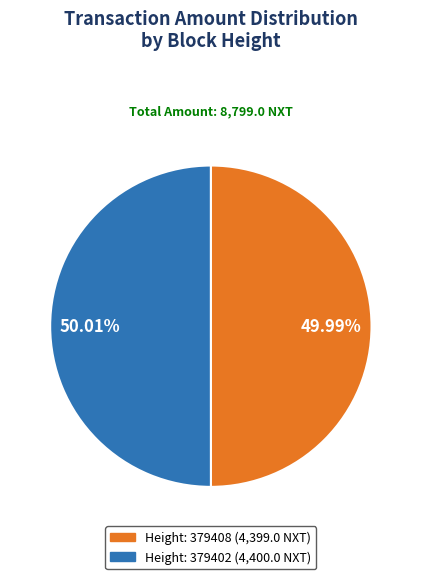

How many slices are in this pie chart?

2